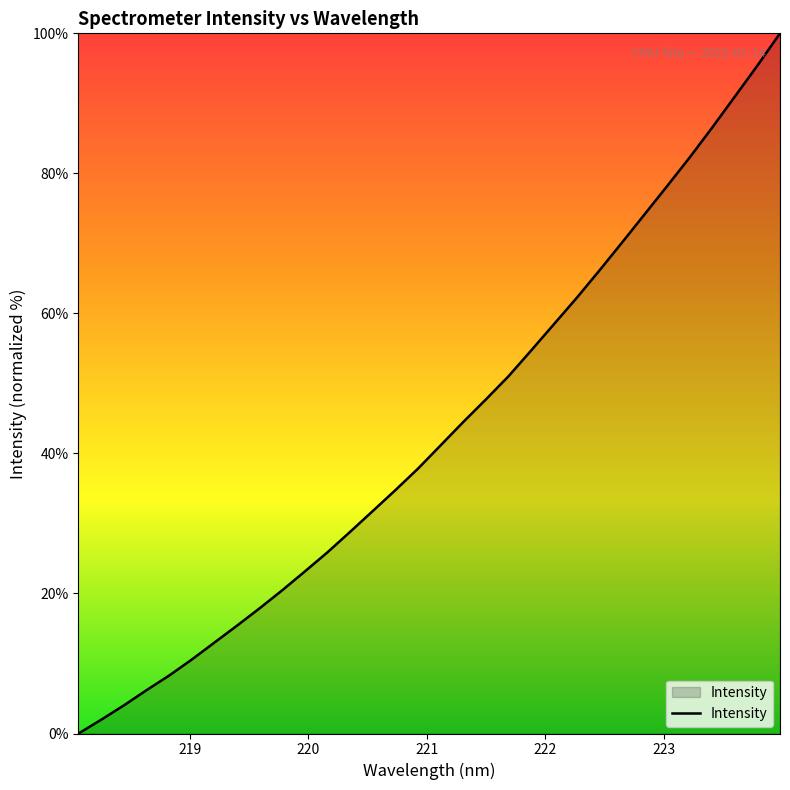

Reading right to left, what are all the values shown in this chart?

100.0	95.4	91.0	86.5	82.3	78.2	74.1	70.1	66.1	62.2	58.5	54.7	51.1	47.7	44.5	41.2	37.9	34.8	31.8	28.8	25.9	23.2	20.5	17.9	15.4	13.0	10.6	8.3	6.2	4.0	2.0	0.0